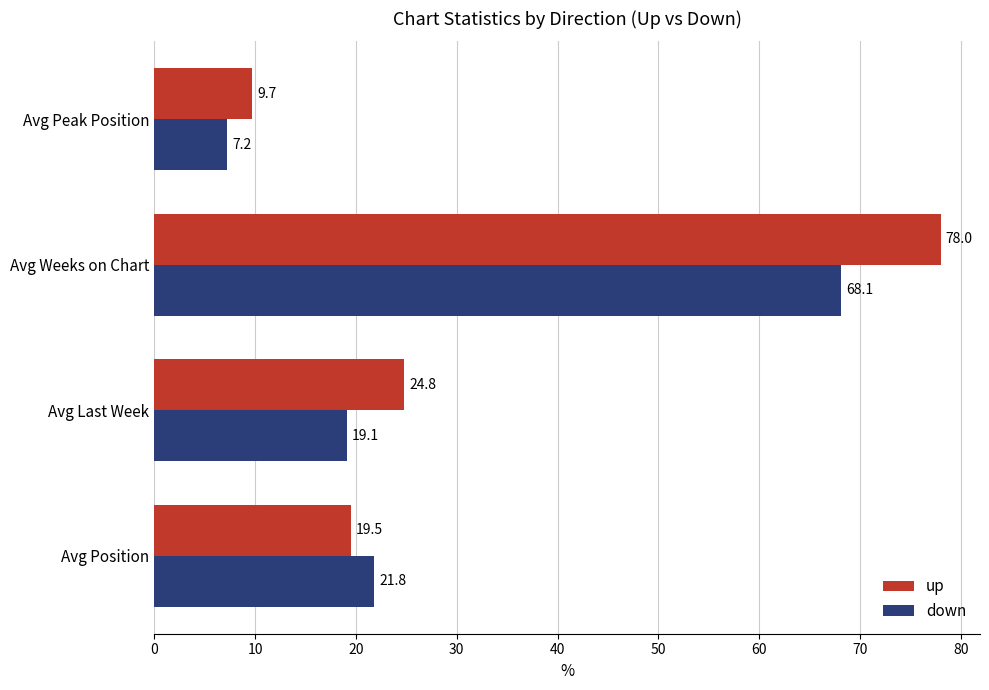

What is the spread (max minus min) of values at Avg Peak Position?

2.5